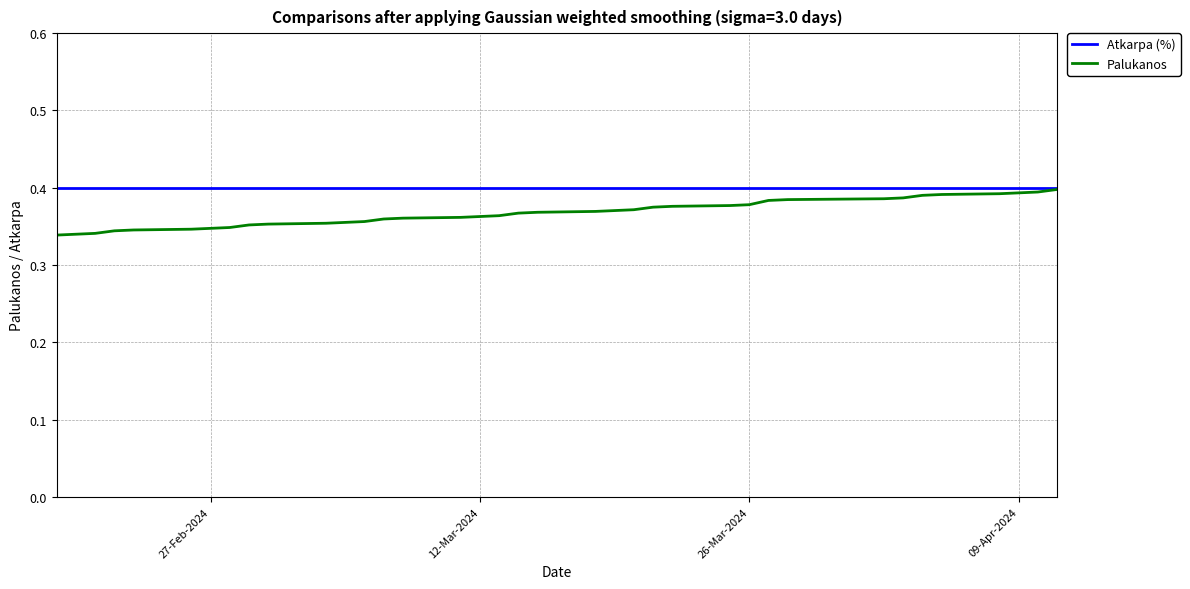

Which series has the largest range (max minus min)?

Palukanos